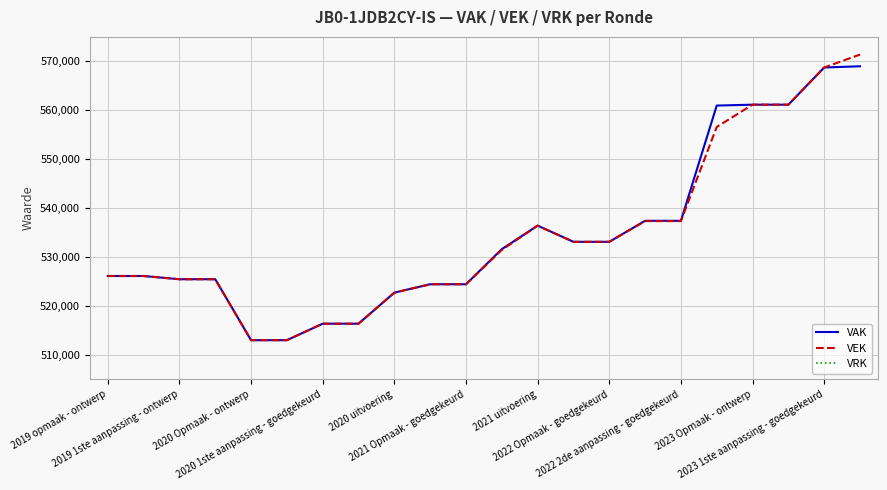

What is the maximum value for VEK?

571389